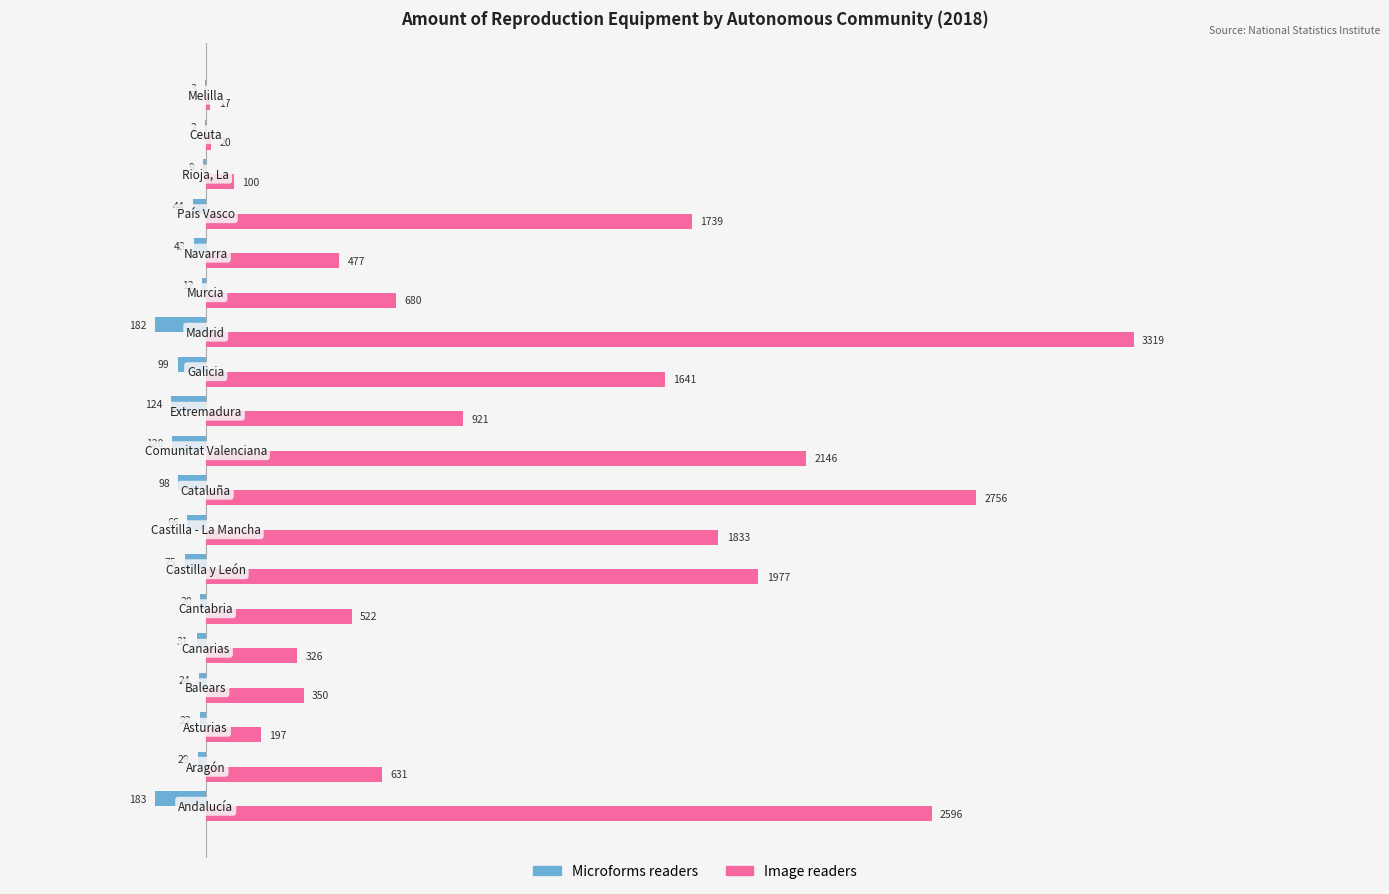

What is the sum of all Microforms readers values?

-1186